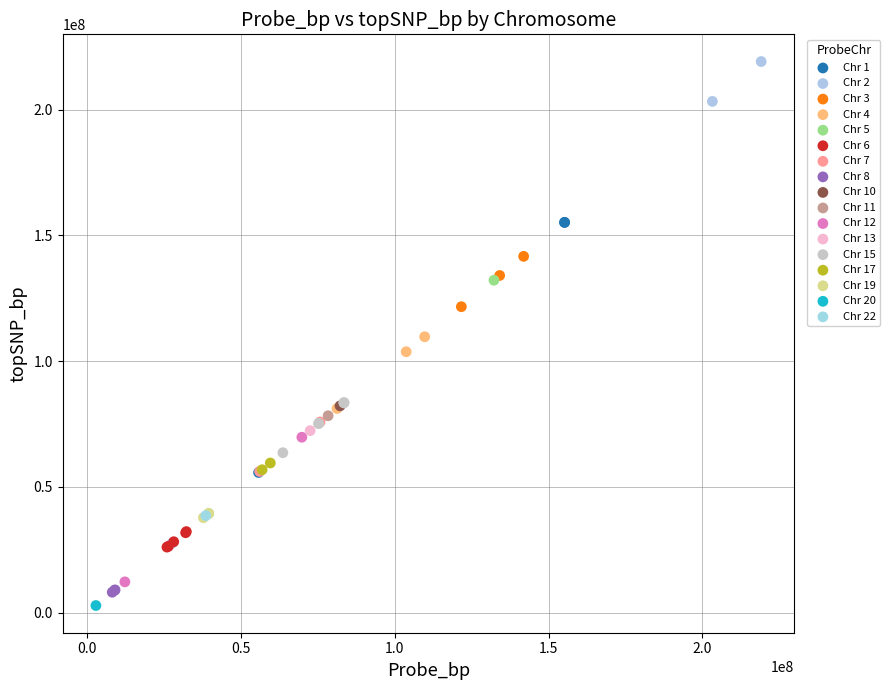

What are all the series names shown in the legend?

Chr 1, Chr 2, Chr 3, Chr 4, Chr 5, Chr 6, Chr 7, Chr 8, Chr 10, Chr 11, Chr 12, Chr 13, Chr 15, Chr 17, Chr 19, Chr 20, Chr 22